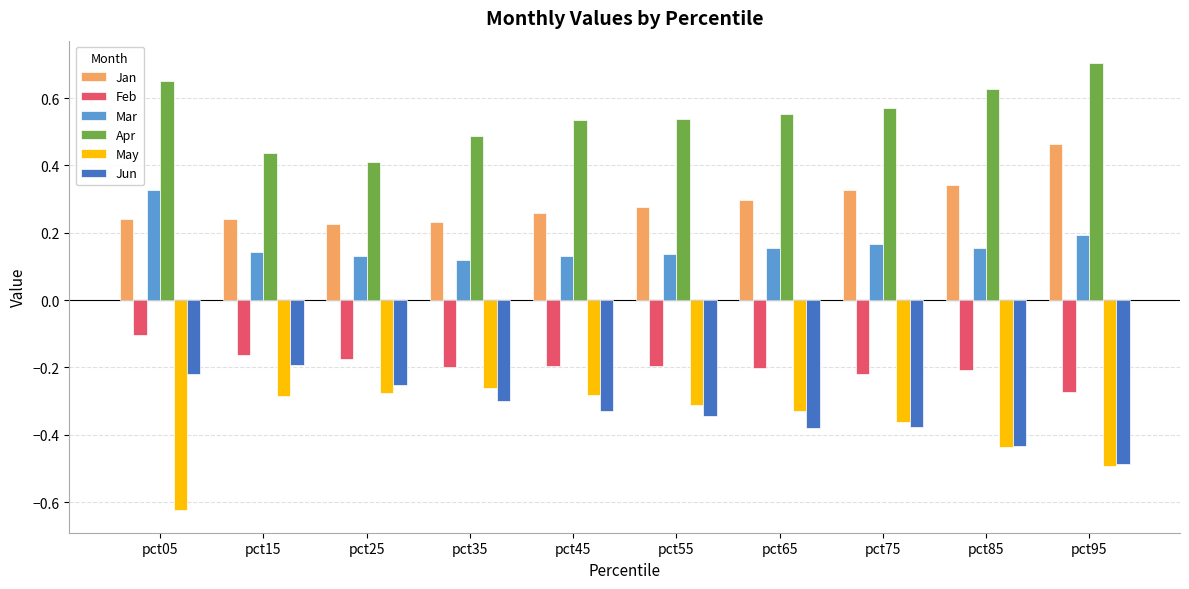

The value of May at pct75 is -0.2. True or false?

False